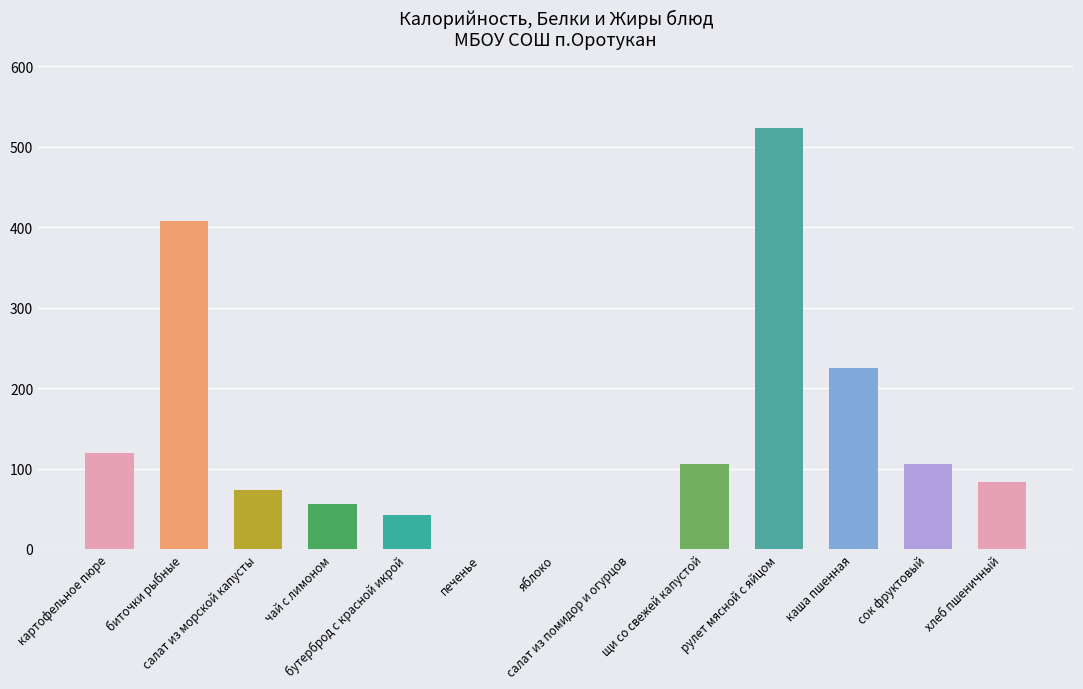

What is the sum of all values?

1741.9